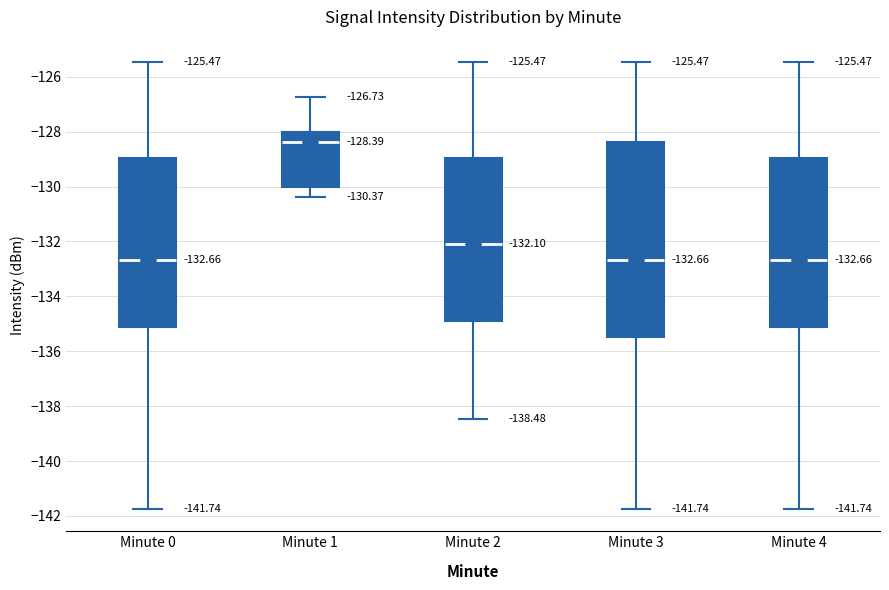

Comparing the boxes themselves (not the whiskers), which one is the tallest?

Minute 3